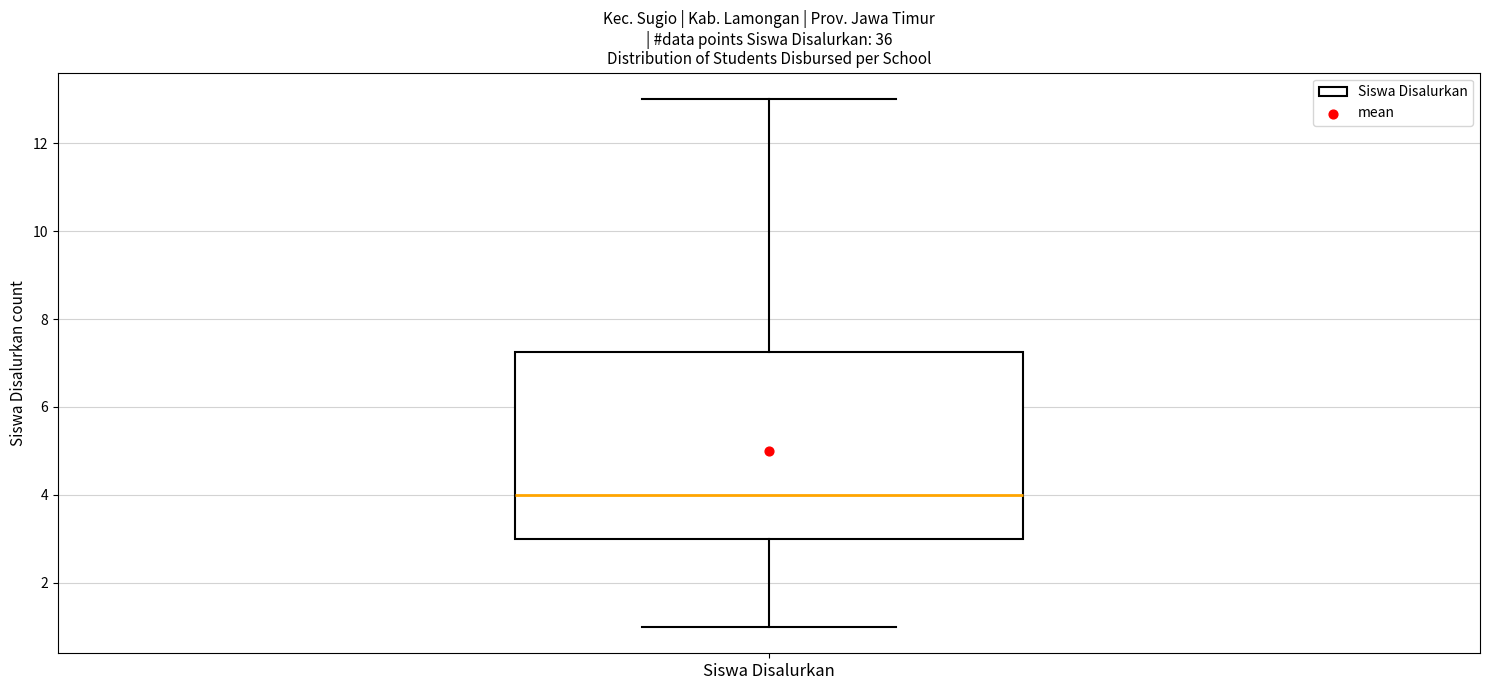

Read this box plot against the y-axis: the position of the median line, the range covered by the box, and the ends of both whiskers. The values are not printed on the chart, so give them approximately, as read against the axis.

median 4.0, box 3.0 to 7.2, whiskers 1.0 to 13.0